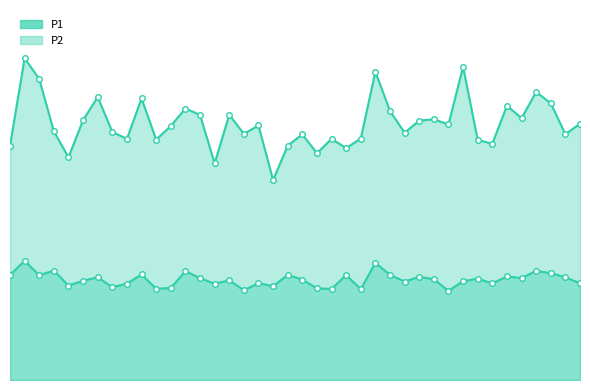

What is the greatest value displayed?

48.6